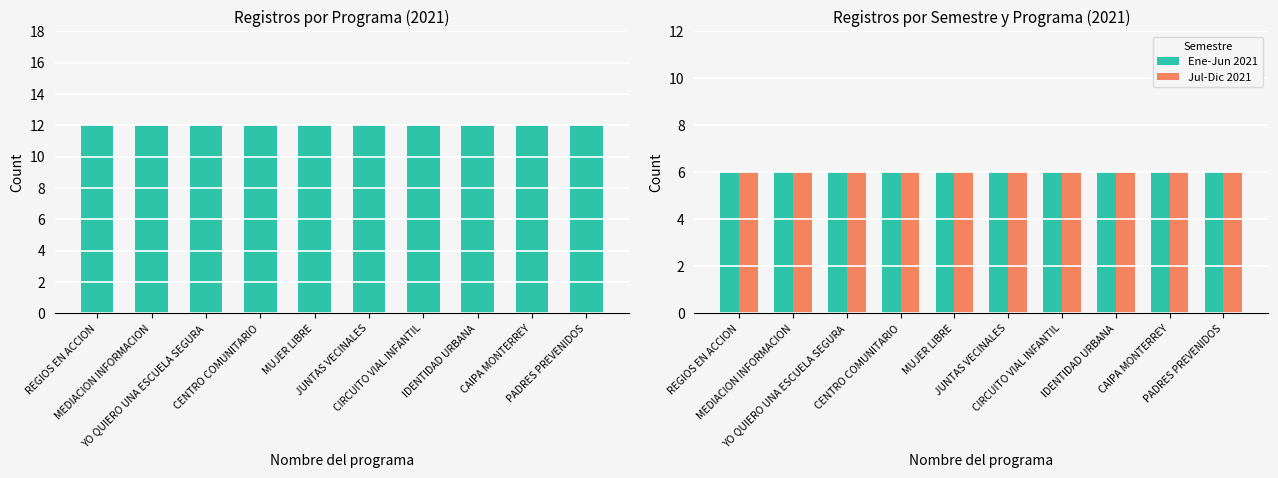

Which category has the highest value across all series?

REGIOS EN ACCION